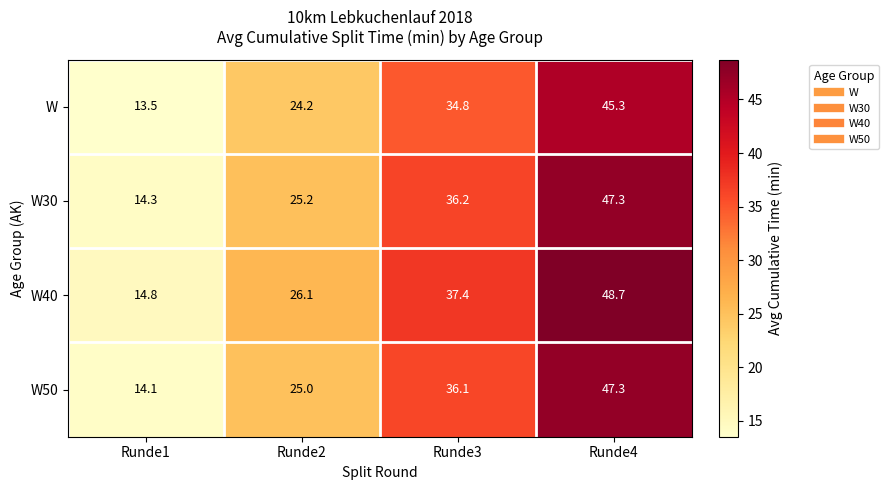

What is the minimum value shown in the chart?

13.5